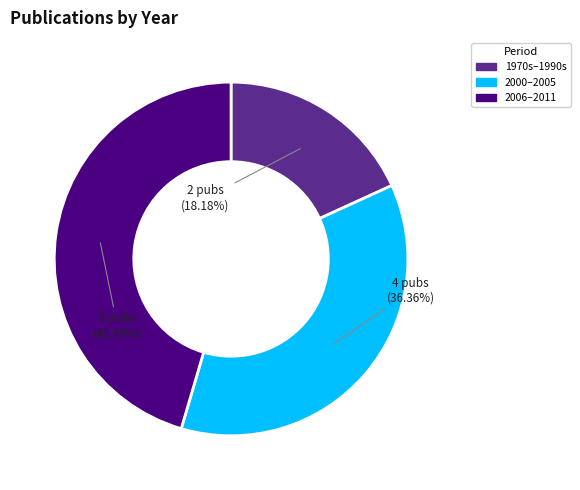

Does any single category account for the majority?

No